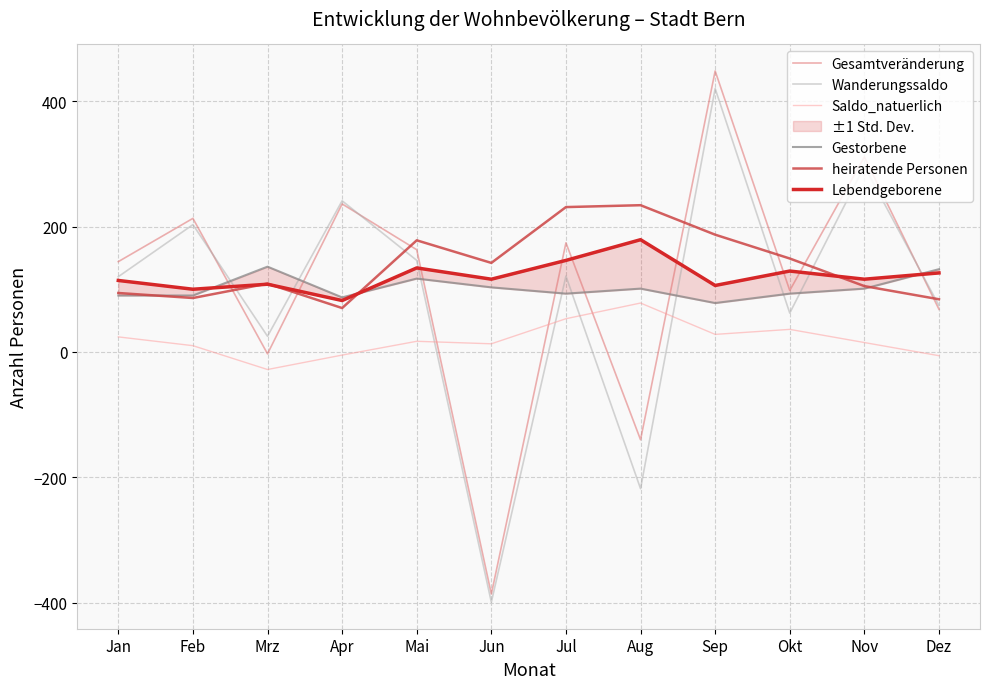

What is the difference between the Gesamtveränderung values at Mrz and Nov?

314